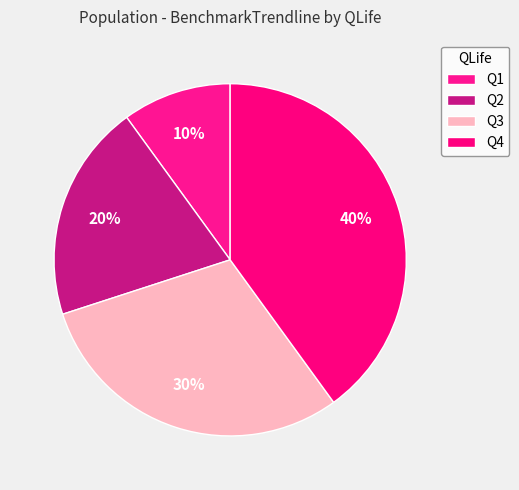

How many segments does this pie chart have?

4